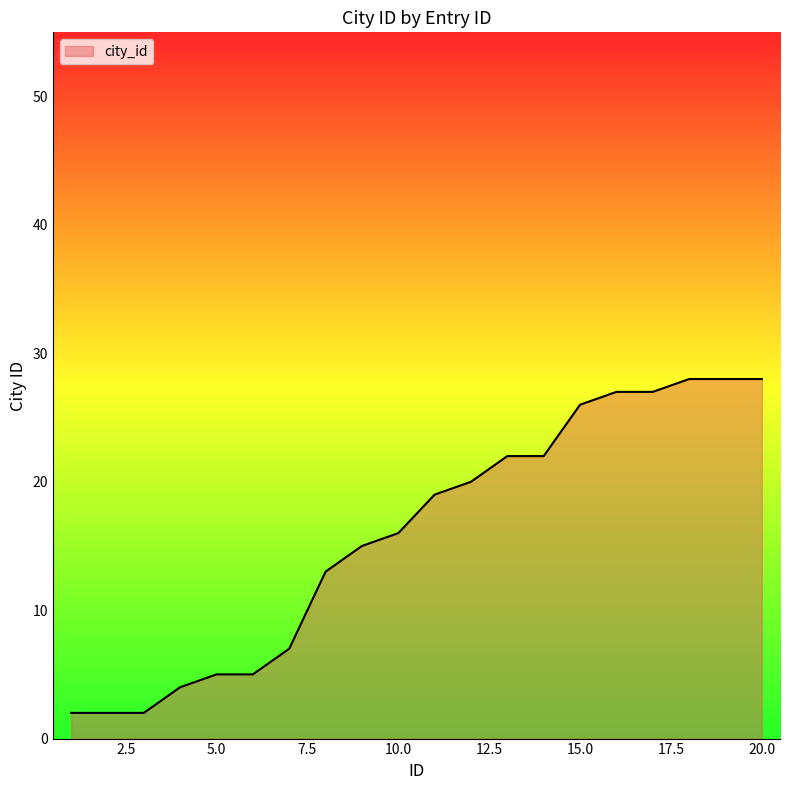

Count the number of data series in this chart.

1